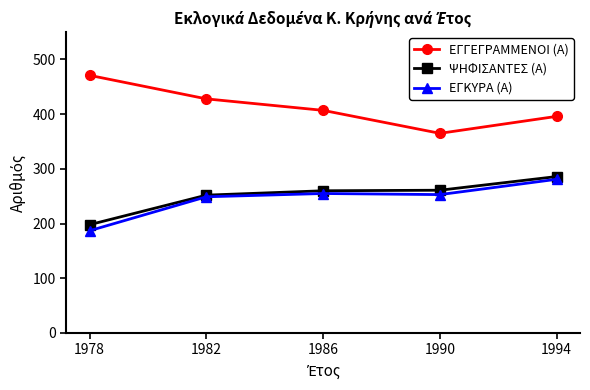

What is the total value across all series at 1978?

856